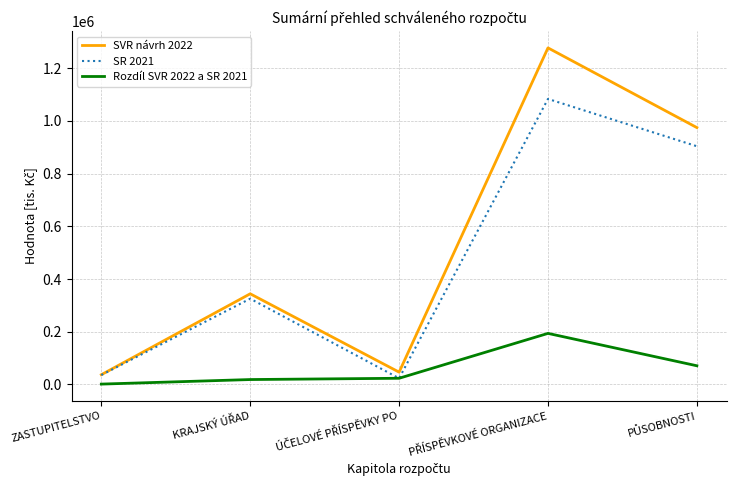

Rank the series by their maximum value, from lowest to highest.

Rozdíl SVR 2022 a SR 2021, SR 2021, SVR návrh 2022